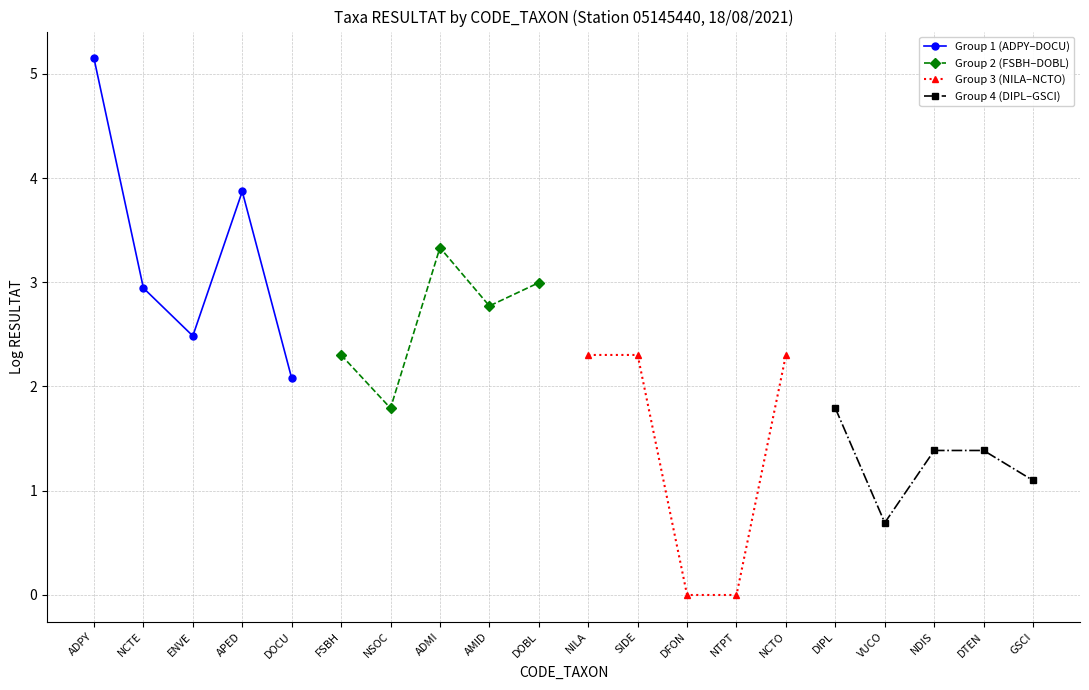

Read the Group 4 (DIPL–GSCI) value at DIPL.

1.8